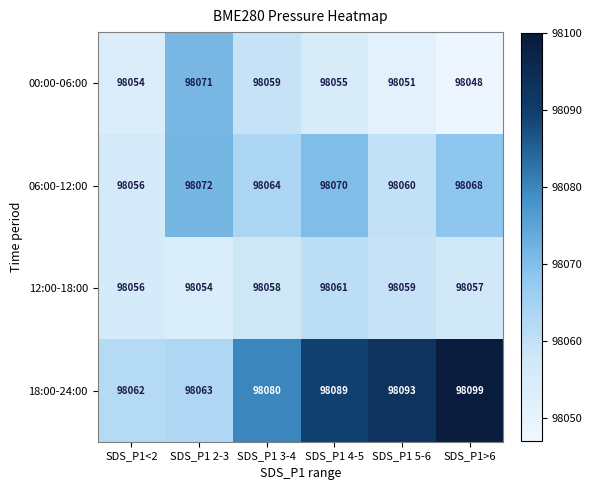

True or false: 12:00-18:00 has a value of 98054 at SDS_P1 2-3.

True